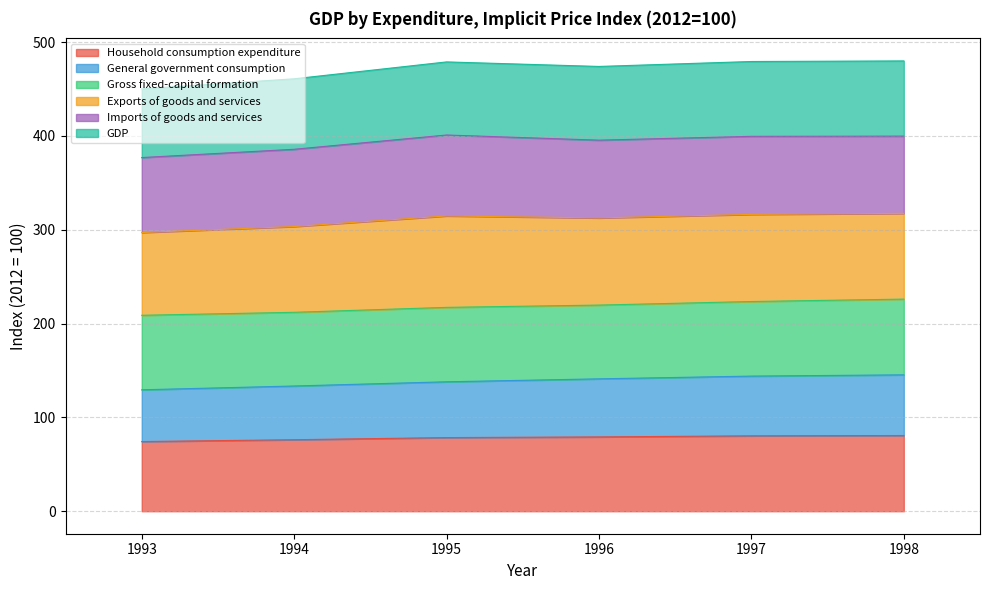

What are all the series names shown in the legend?

Household consumption expenditure, General government consumption, Gross fixed-capital formation, Exports of goods and services, Imports of goods and services, GDP